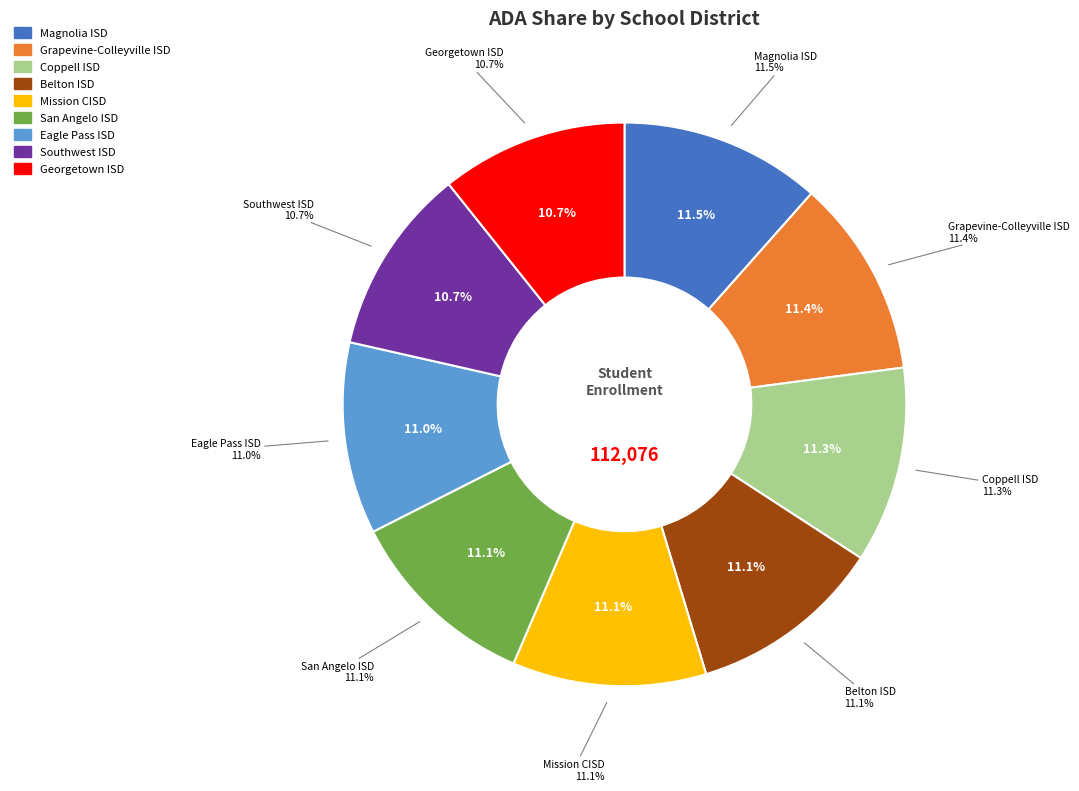

What is the change in value from San Angelo ISD to Southwest ISD?

-403.9